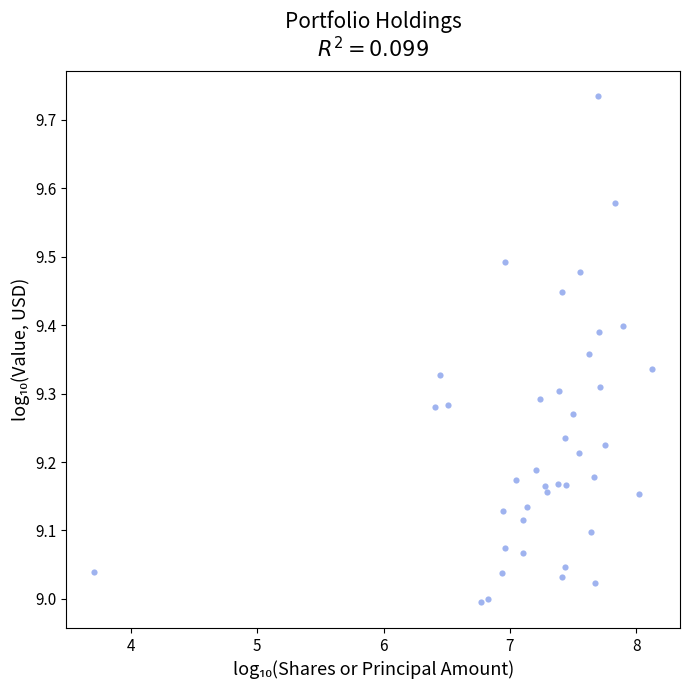

What is the range of Y values (max minus min)?

0.7